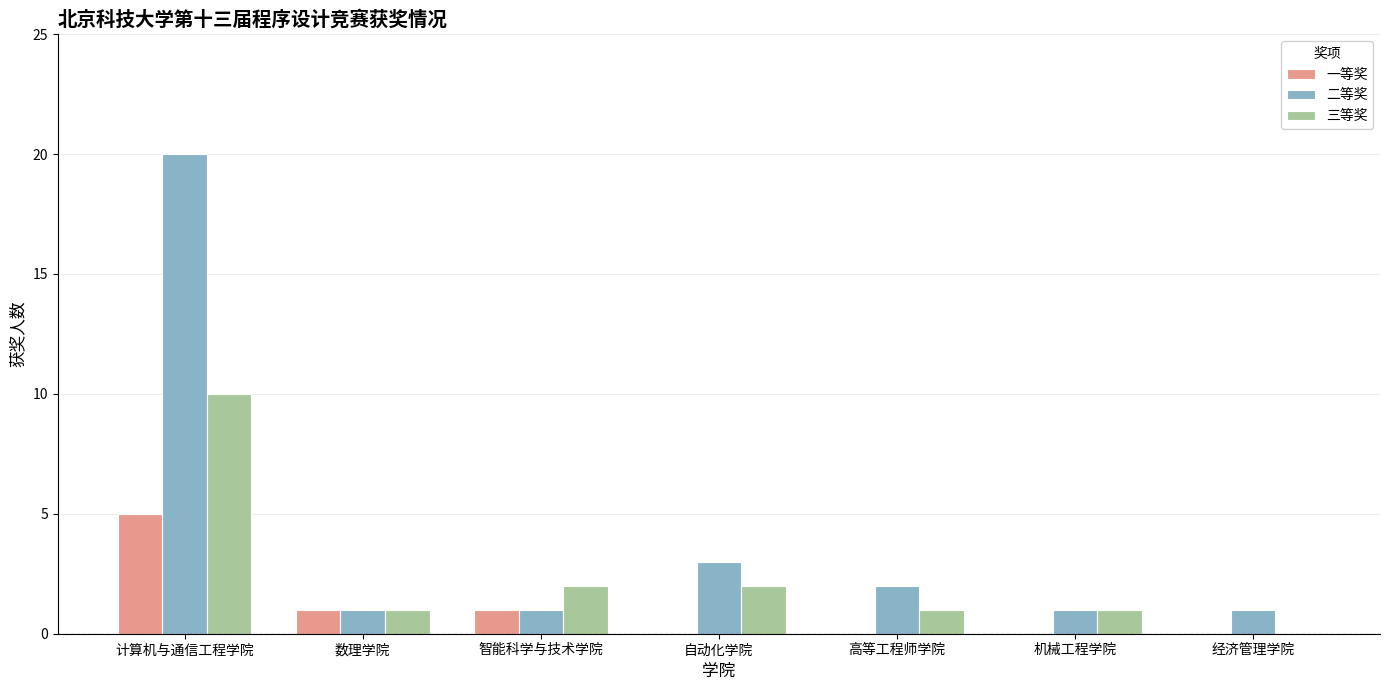

Are the bars grouped side by side (vs. stacked)?

Yes